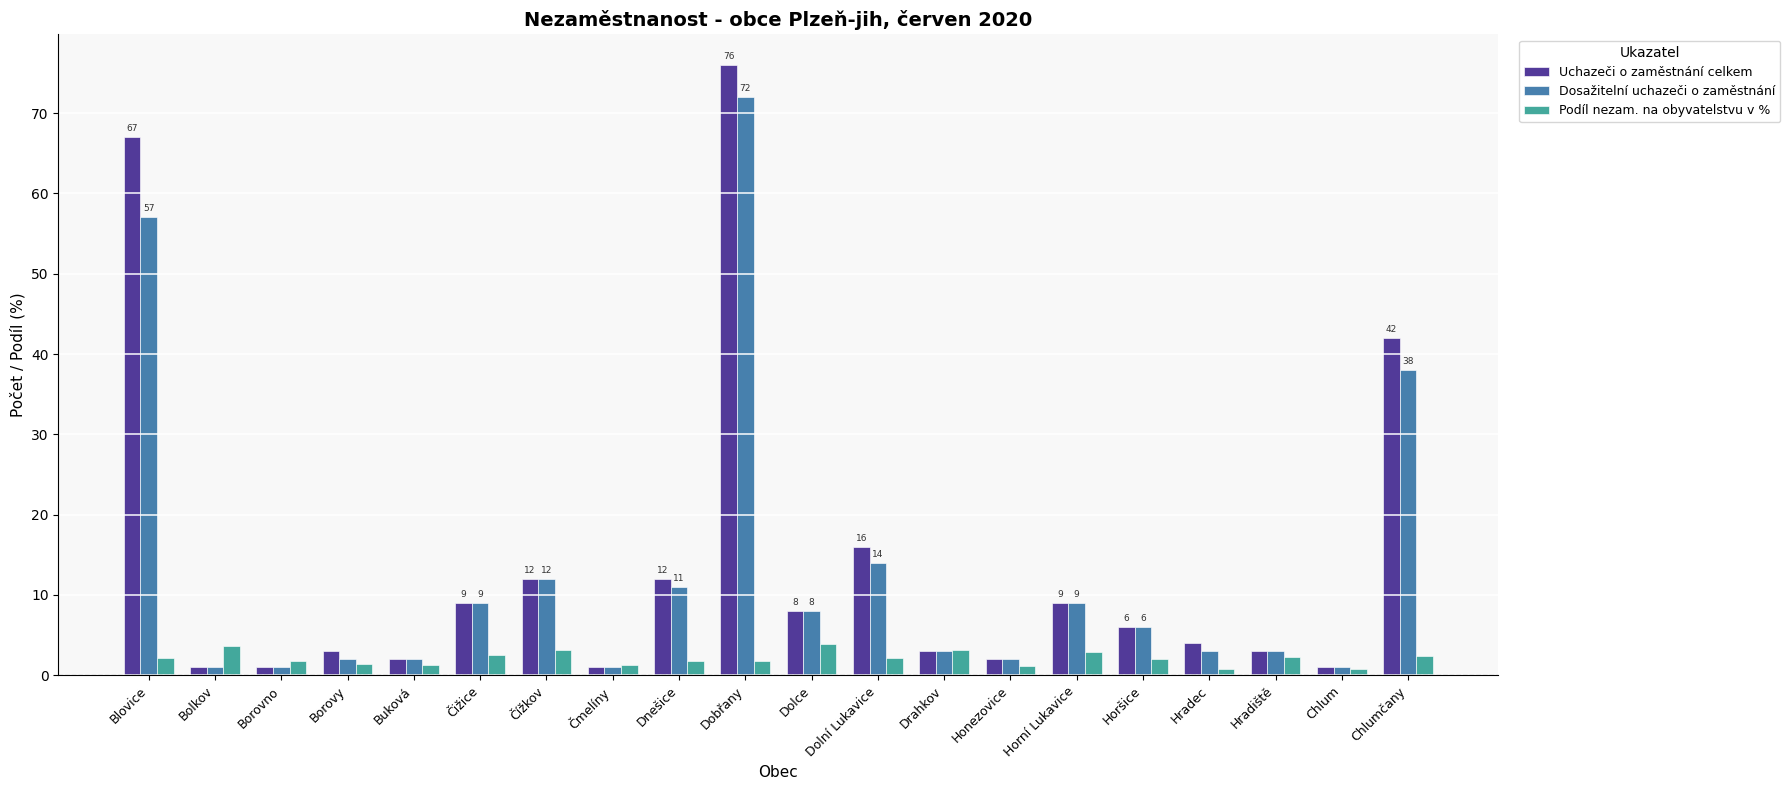

What is the average value of the Podíl nezam. na obyvatelstvu v % series?

2.1